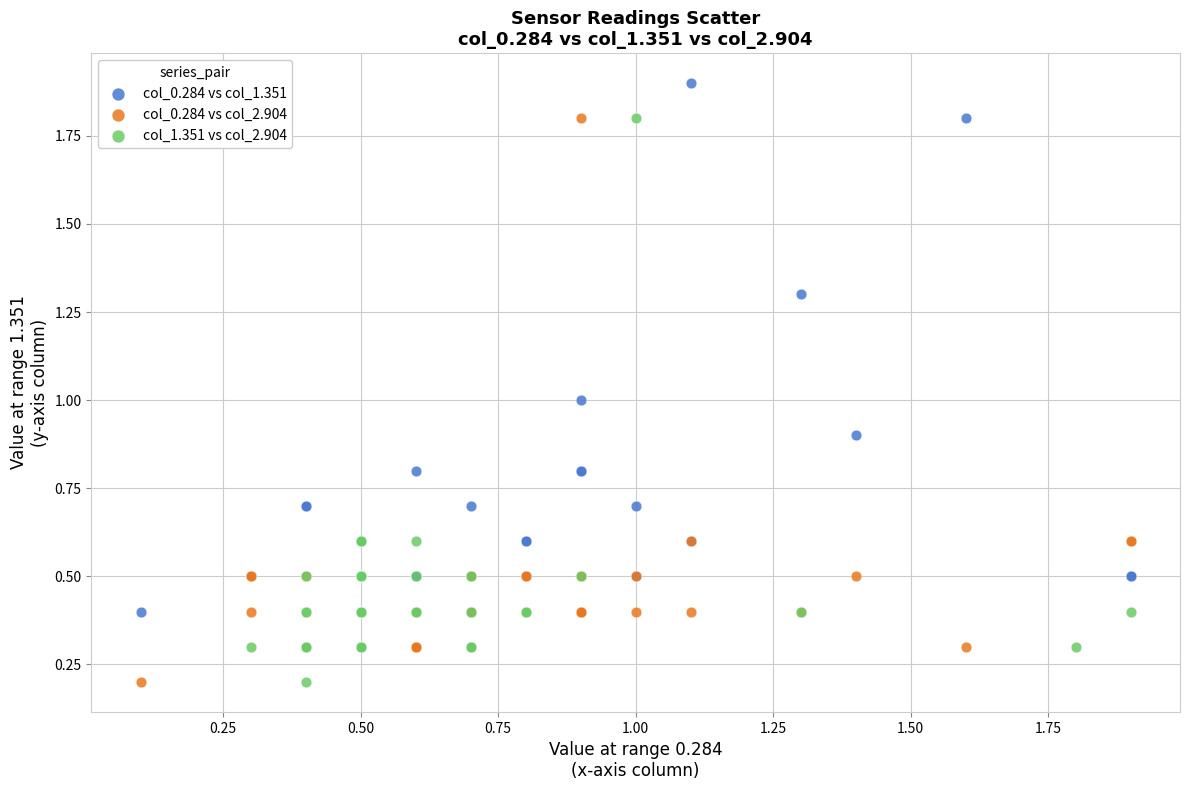

Which series reaches the maximum Y coordinate?

col_0.284 vs col_1.351